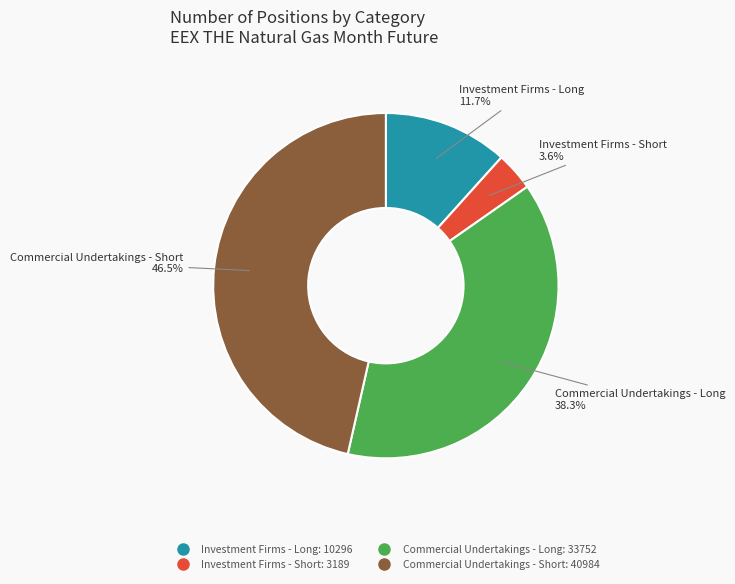

True or false: Commercial Undertakings - Long accounts for 38% of the total.

True